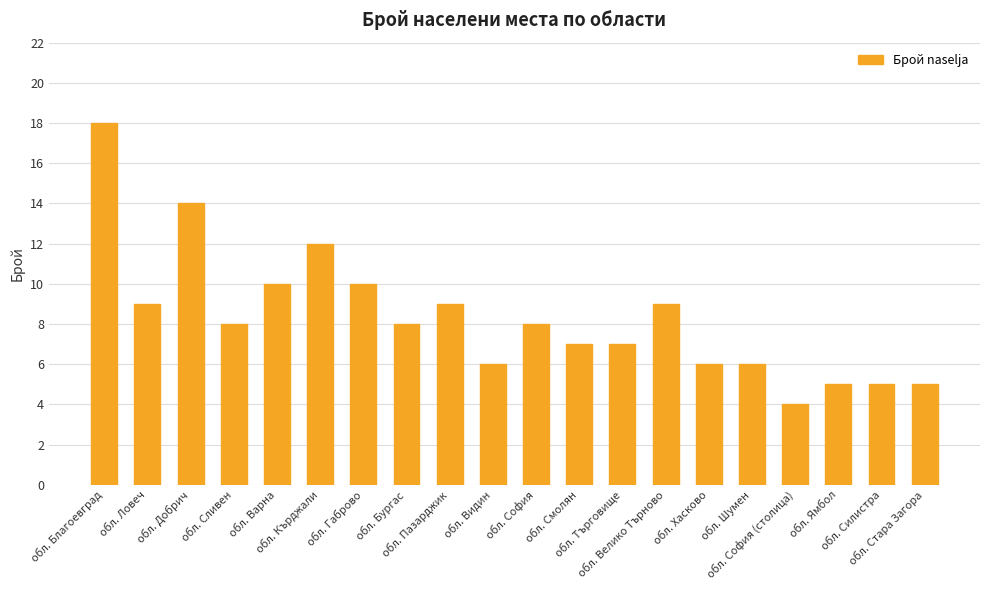

How many data points does each series have?

20